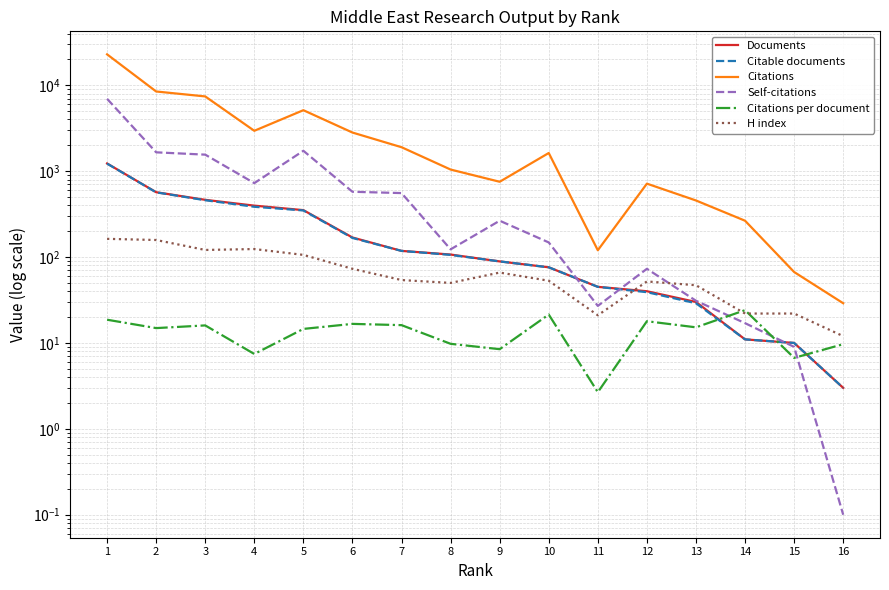

How many lines are shown in the chart?

6